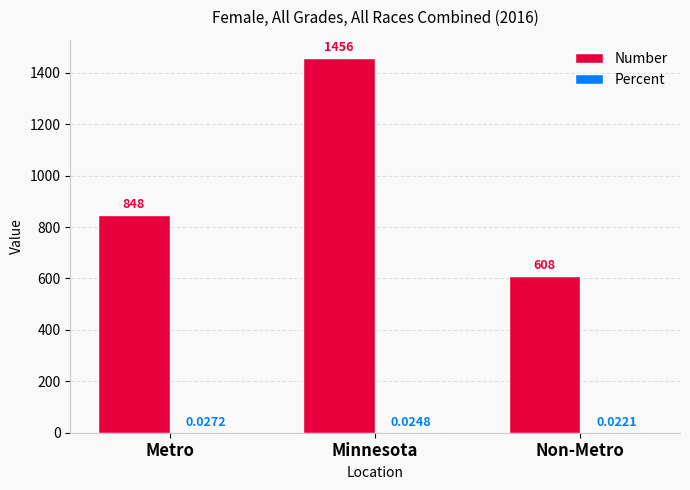

At which category is the sum across all series the highest?

Minnesota